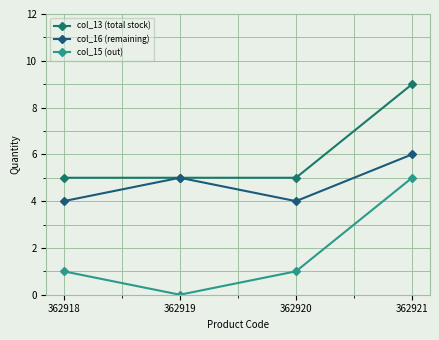

What are all the series names shown in the legend?

col_13 (total stock), col_16 (remaining), col_15 (out)